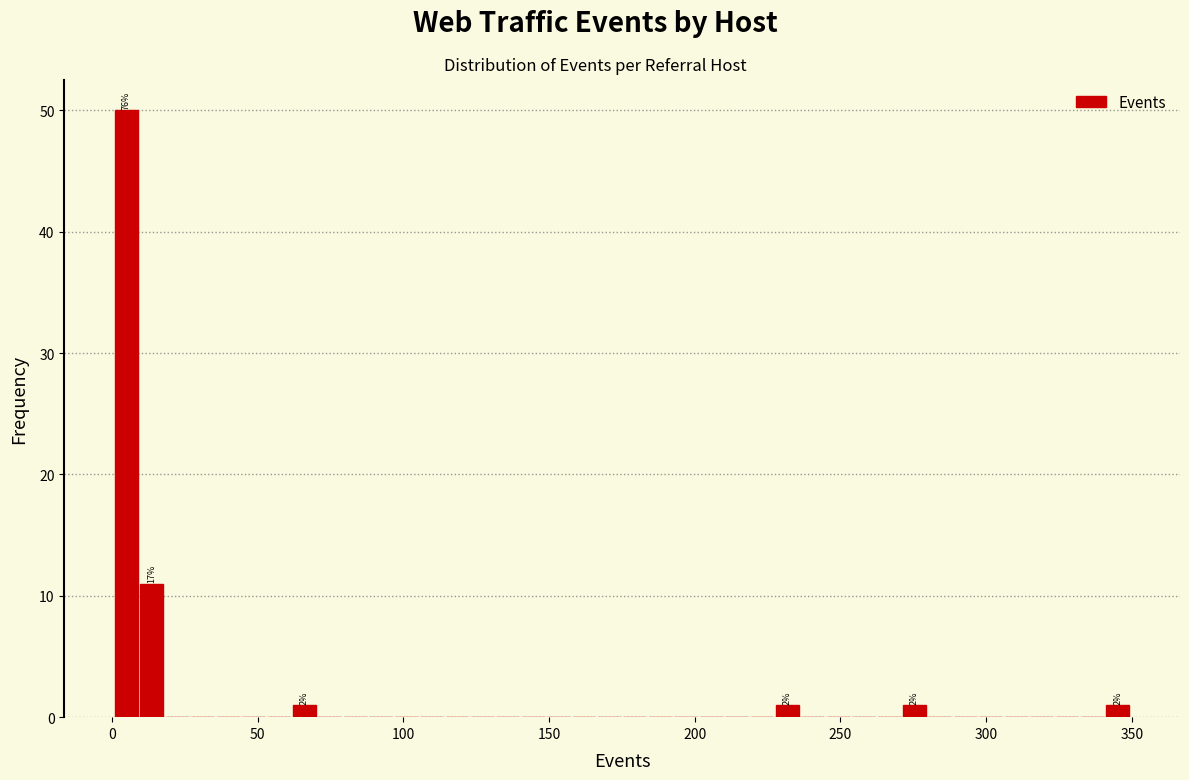

Read against the x-axis, roughly where is the centre of the tallest bar?

5